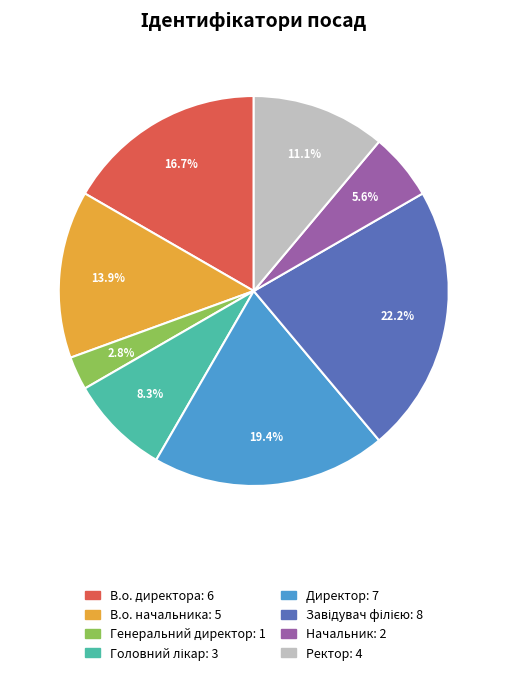

Does Ректор represent more than half of the total?

No